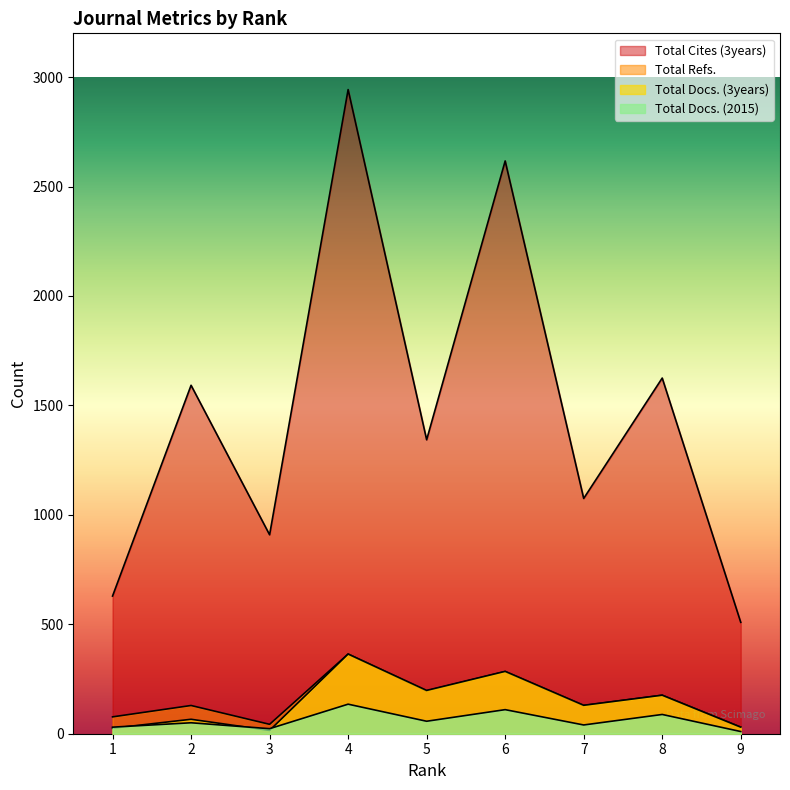

At which category is the sum across all series the highest?

4